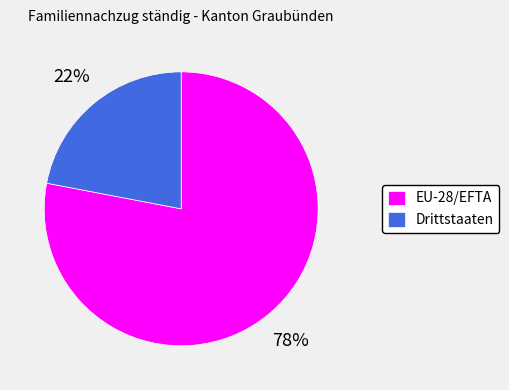

What percentage is the EU-28/EFTA slice, to the nearest percent?

78%